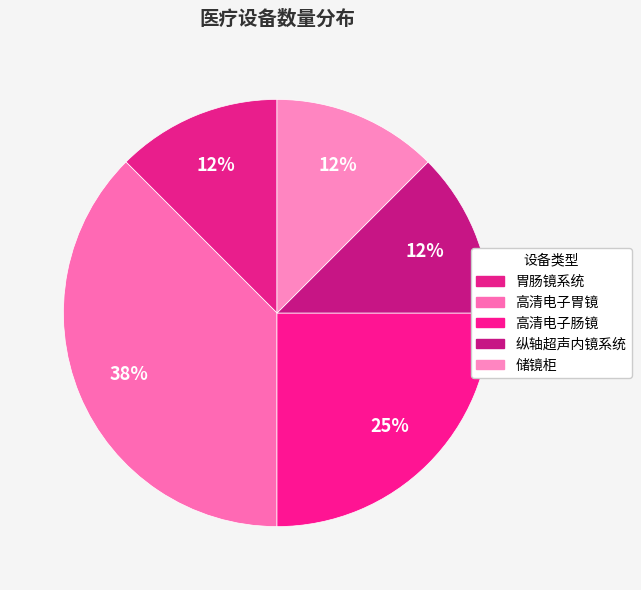

Is it true that 纵轴超声内镜系统 is 1% of the pie?

False